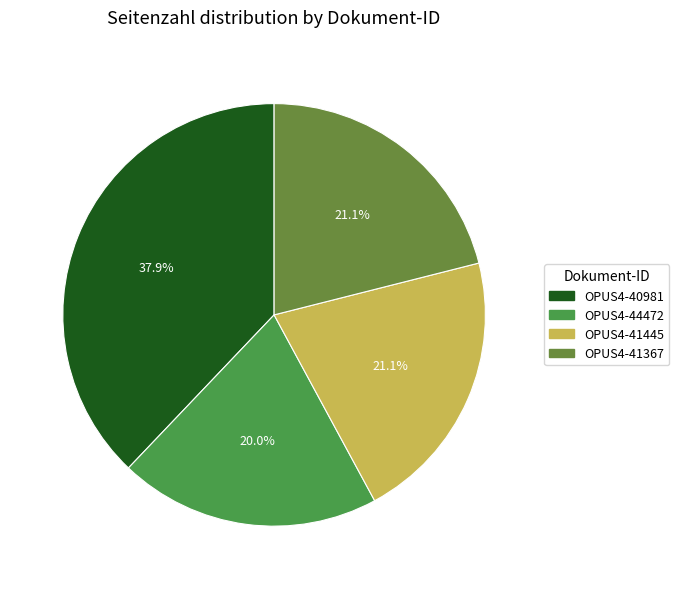

Does any single category account for the majority?

No